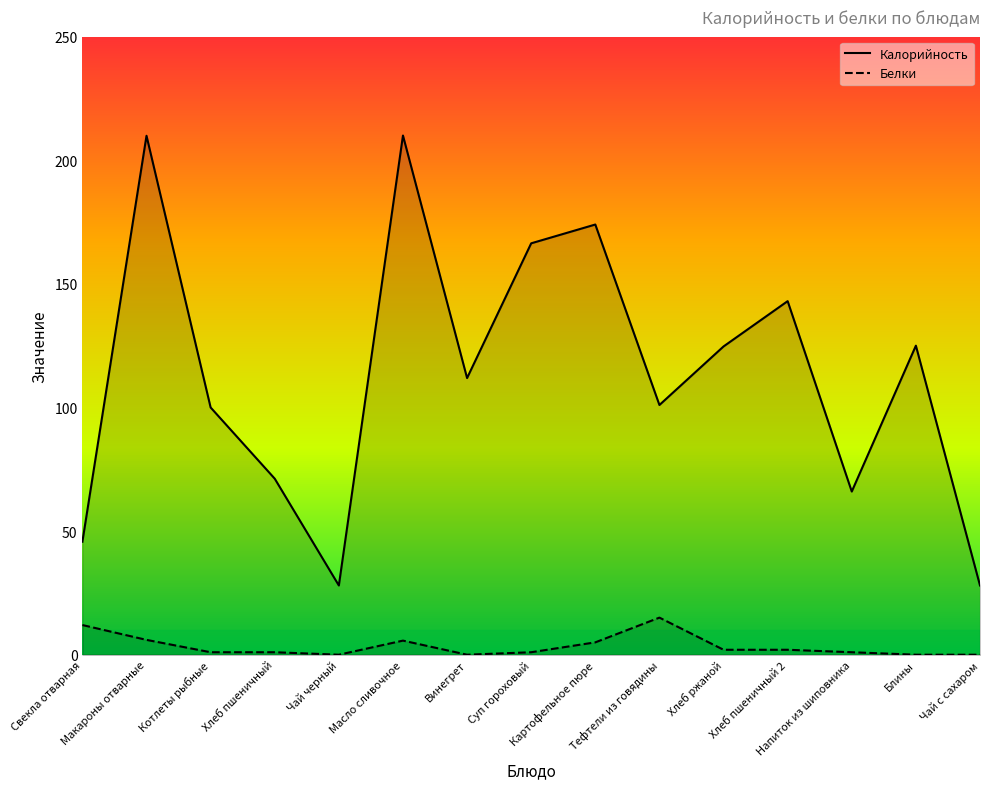

Is it true that Калорийность equals 133.4 at Макароны отварные?

False